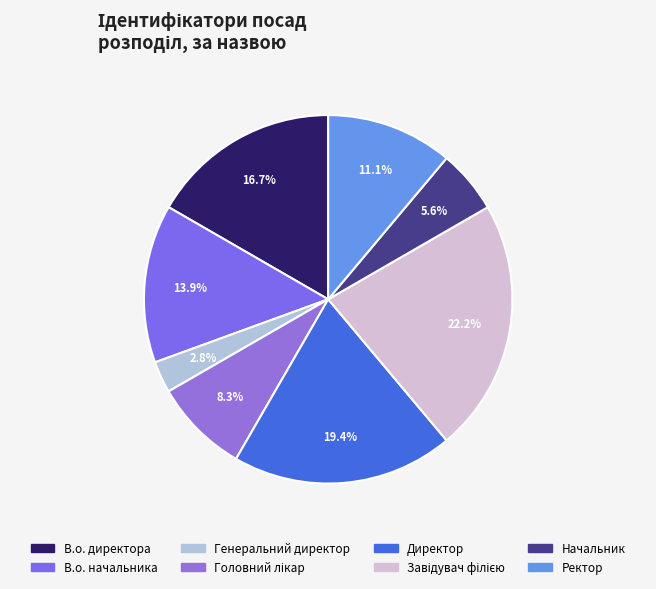

To the nearest percent, what portion does Генеральний директор represent?

3%